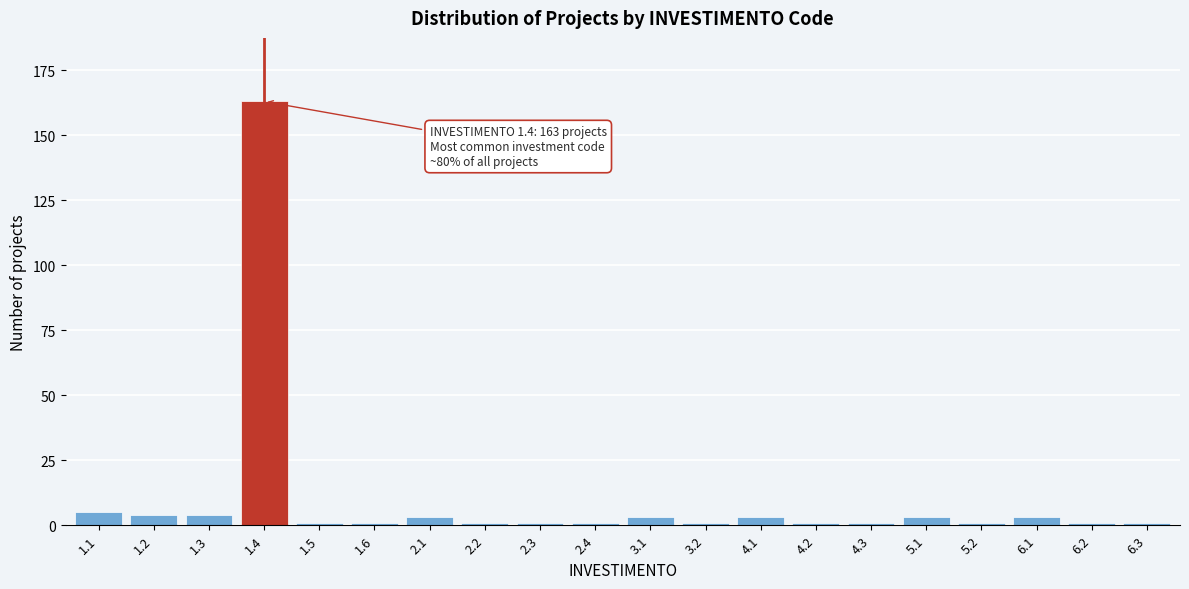

Reading left to right, extract all data points from this chart.

5	4	4	163	1	1	3	1	1	1	3	1	3	1	1	3	1	3	1	1